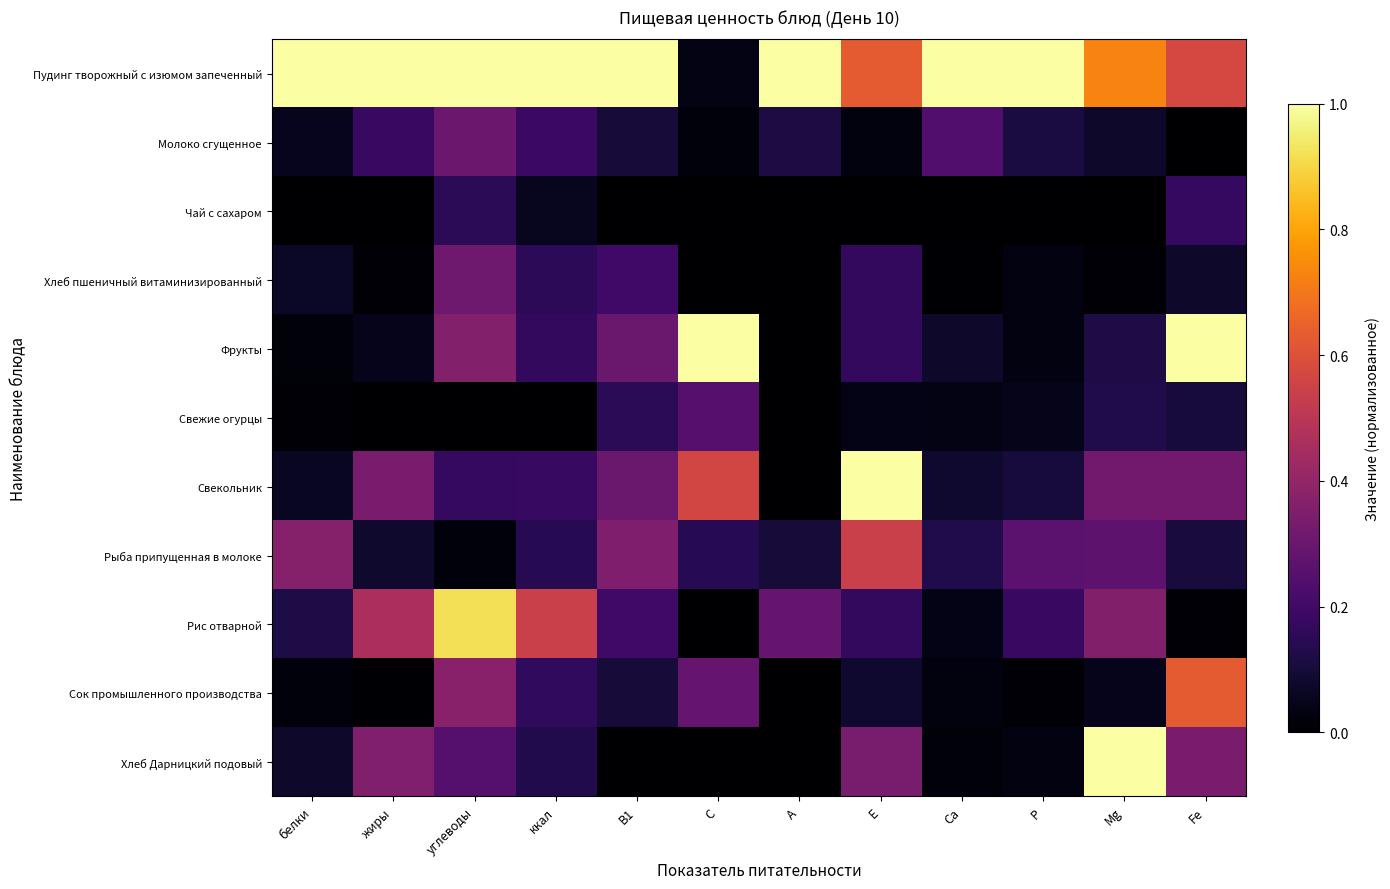

Which series changed the most between углеводы and Mg?

Хлеб Дарницкий подовый